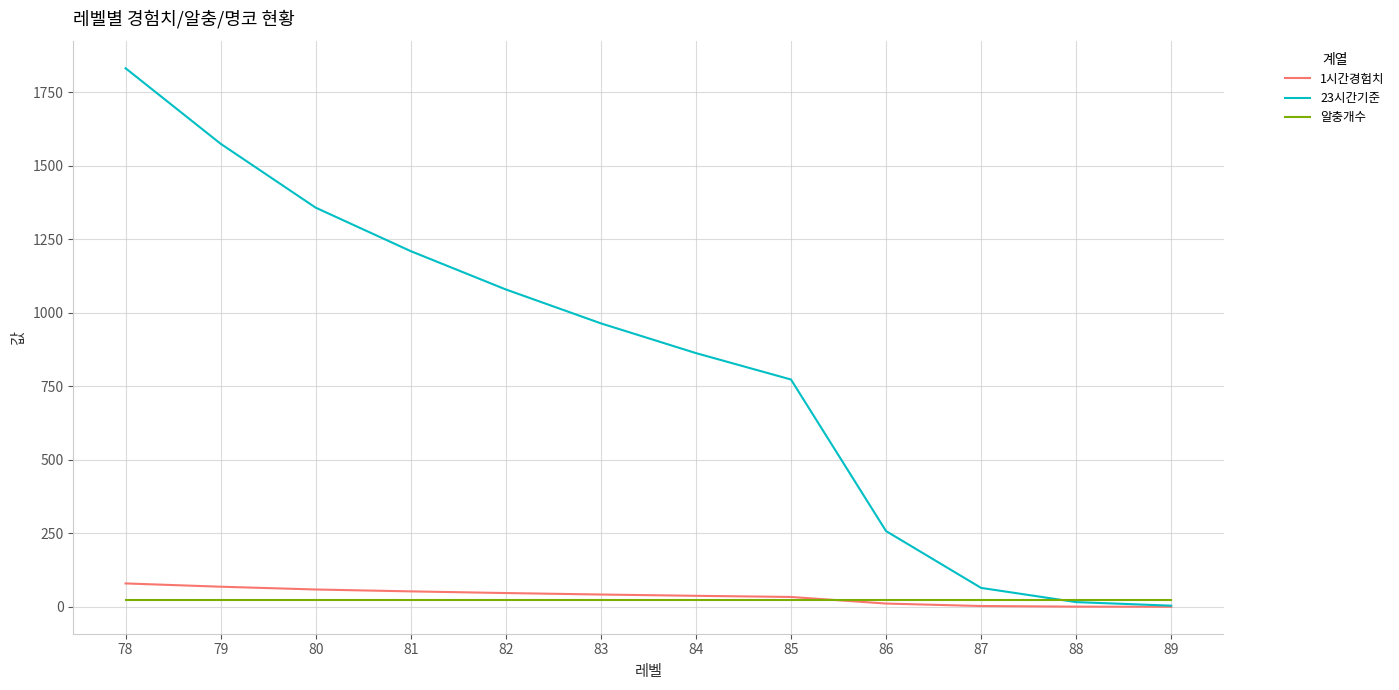

What is the greatest value displayed?

1831.0